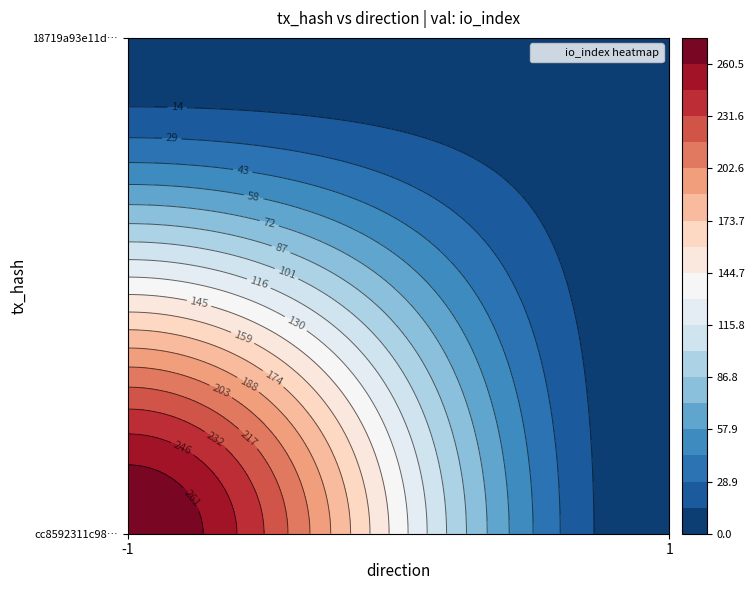

List the labels in order of 18719a93e11d1a879efc74d8809e98b85e4b68b value, largest first.

io_index, direction